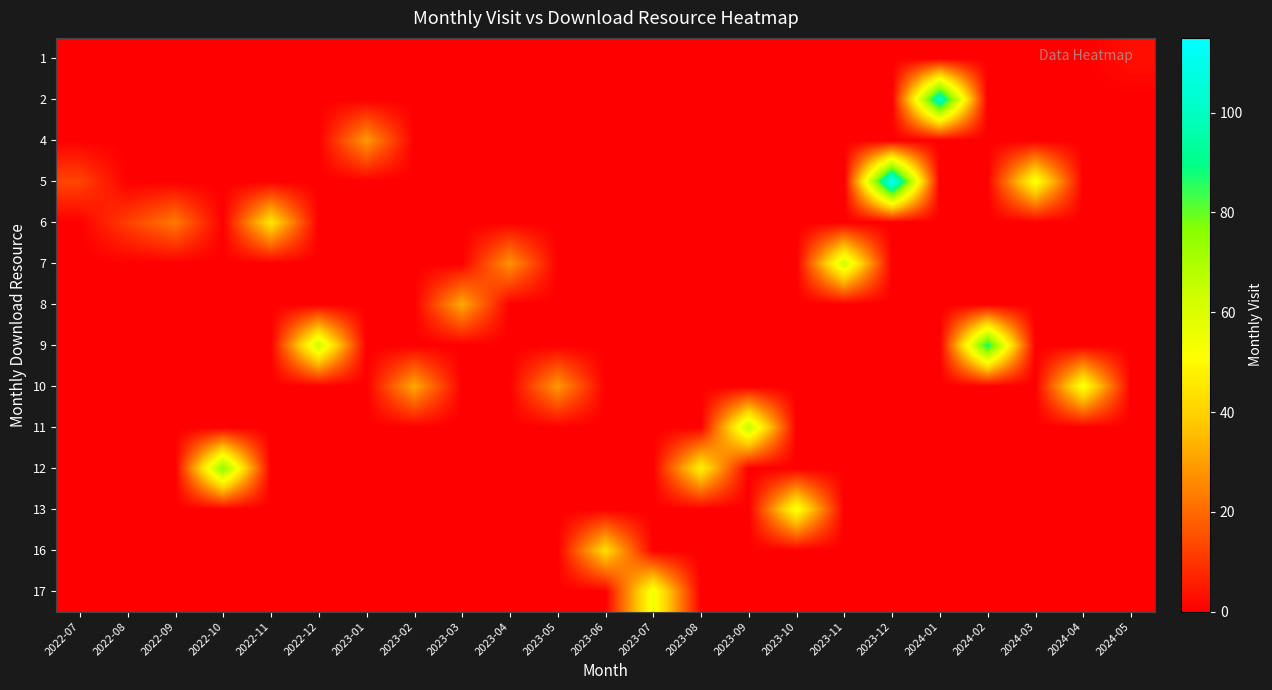

At how many categories does at least one series exceed 27?

19